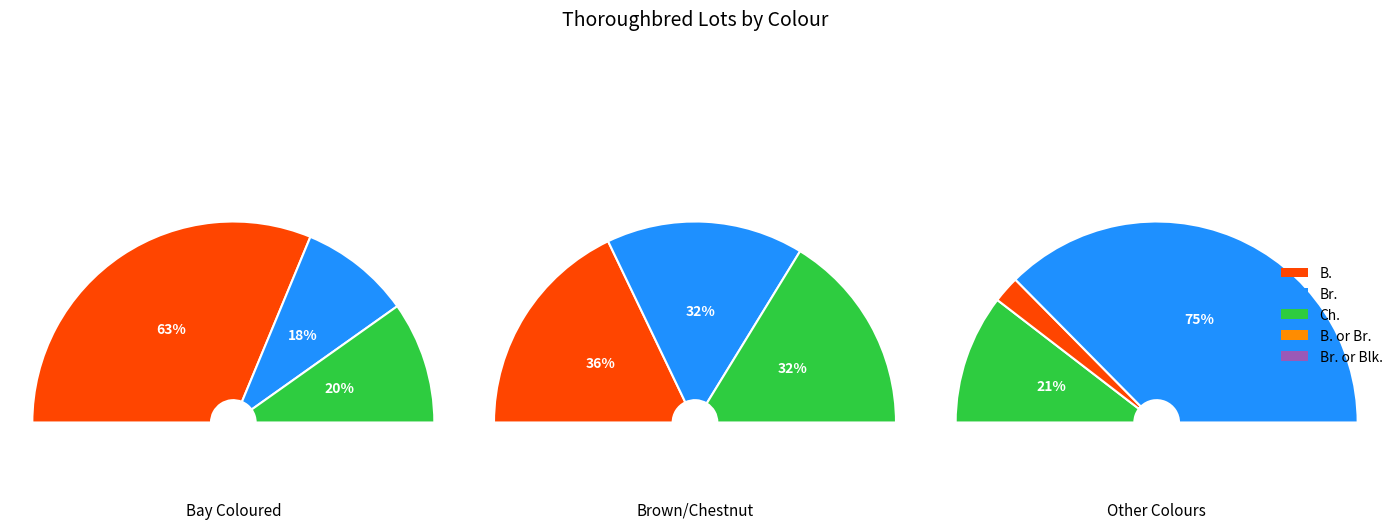

How many segments does this pie chart have?

5